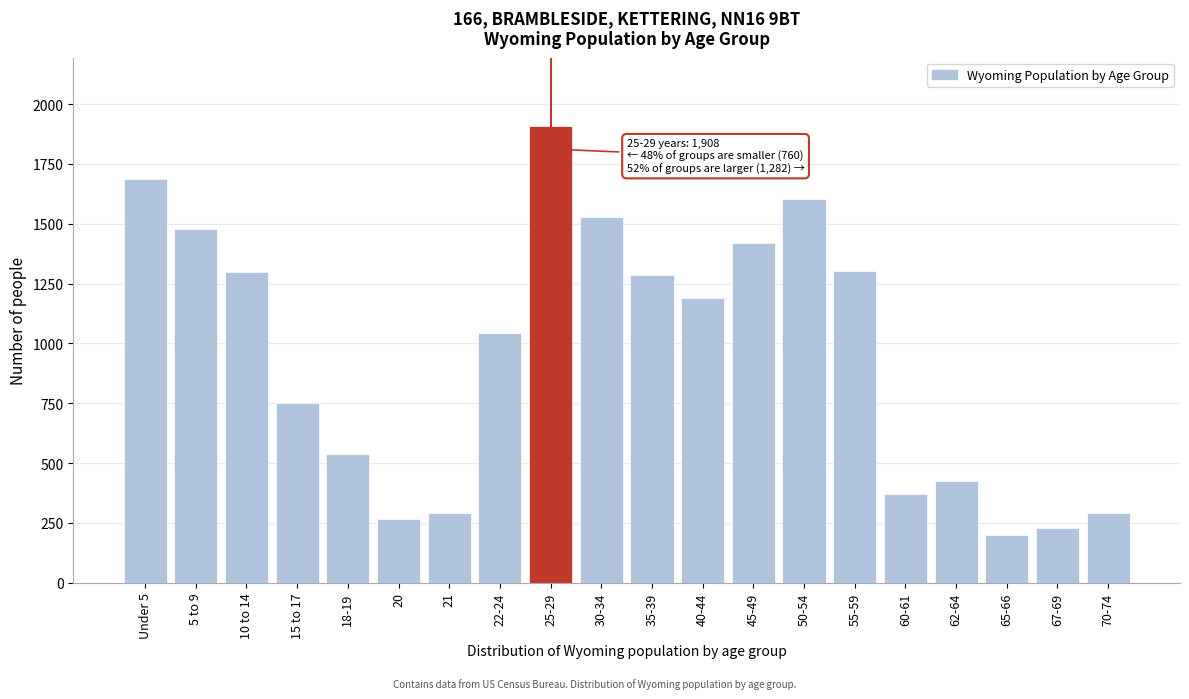

What value does the data have at 45-49?

1420